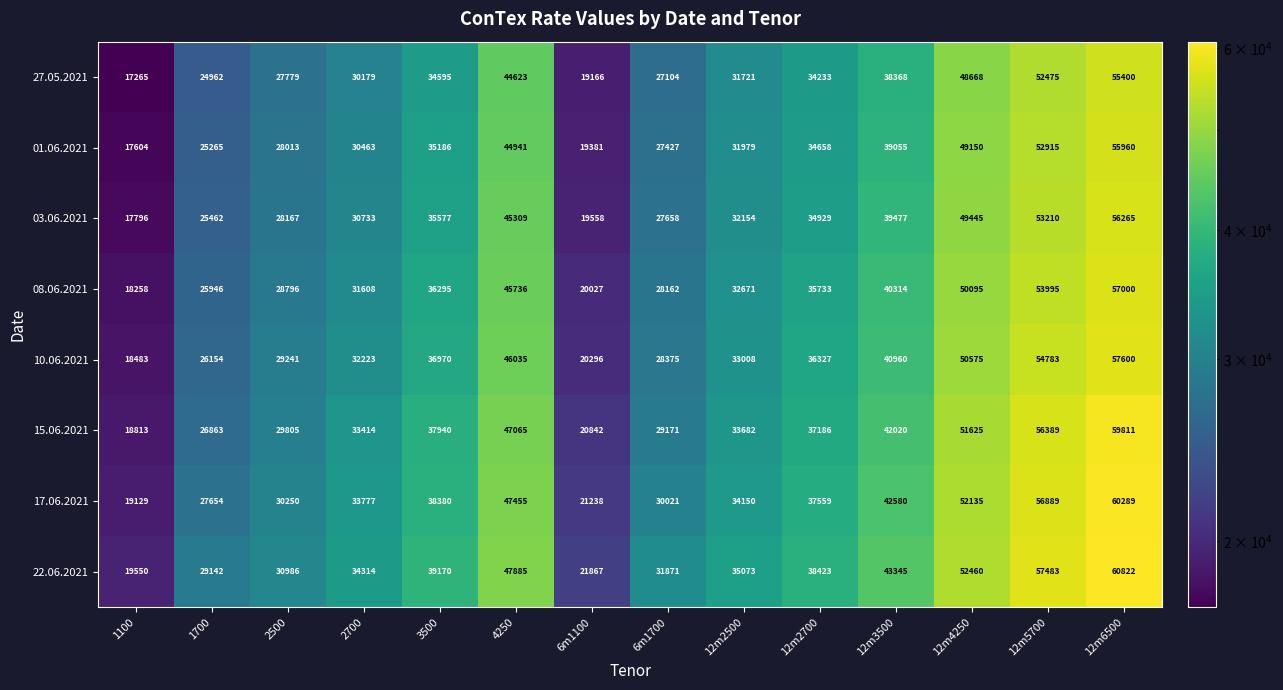

How many values in the 03.06.2021 series are below 34929?

7